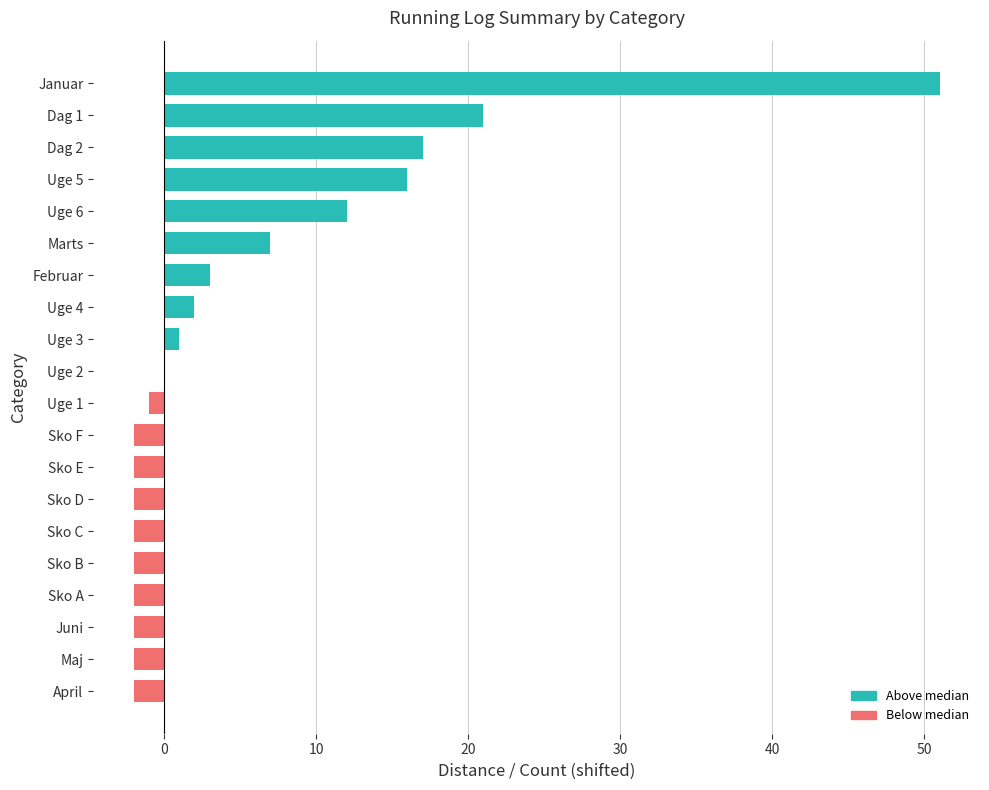

Is it true that the value at Sko A is -2?

True